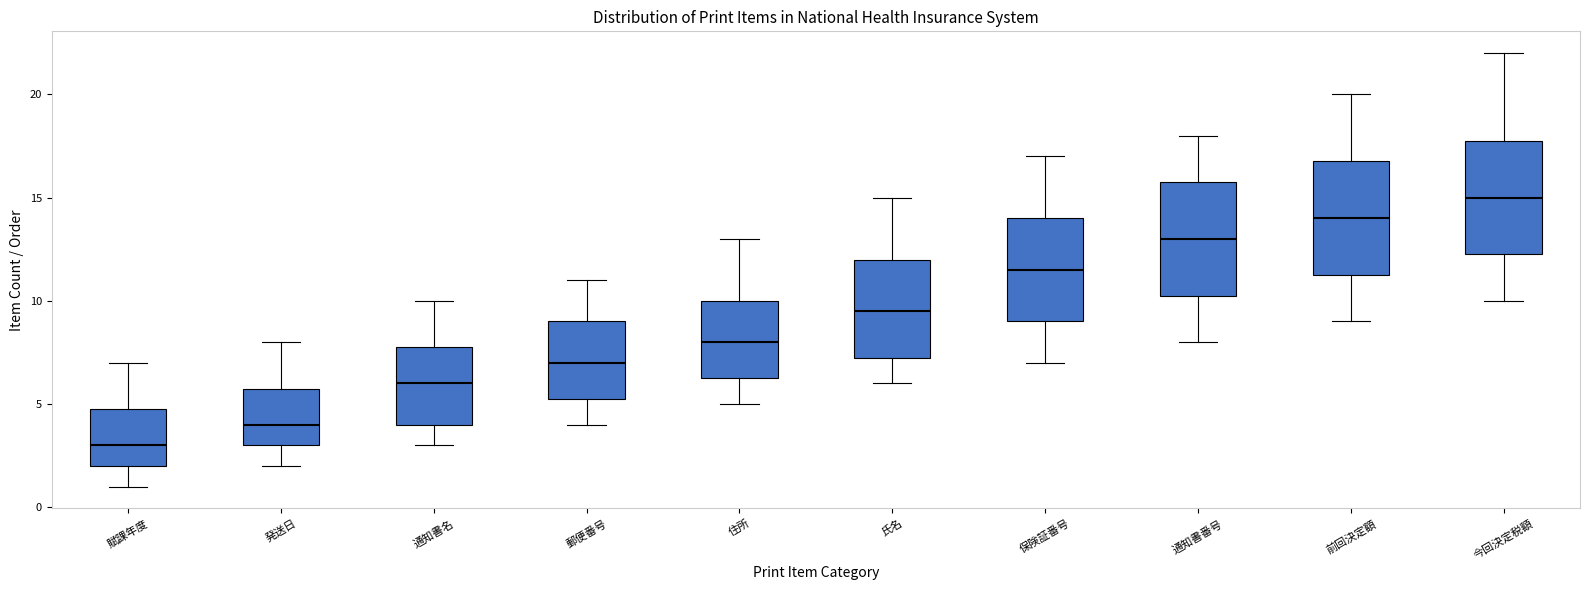

Where does the median line of the box for 発送日 sit on the y-axis? The values are not printed on the chart, so give them approximately, as read against the axis.

4.0